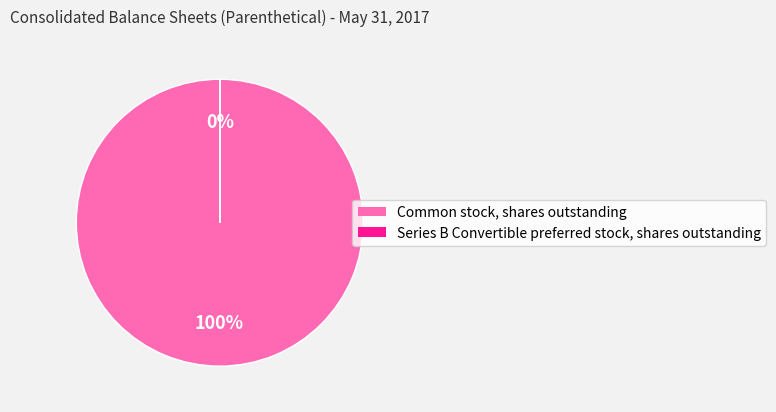

Which slice is the largest?

Common stock, shares outstanding